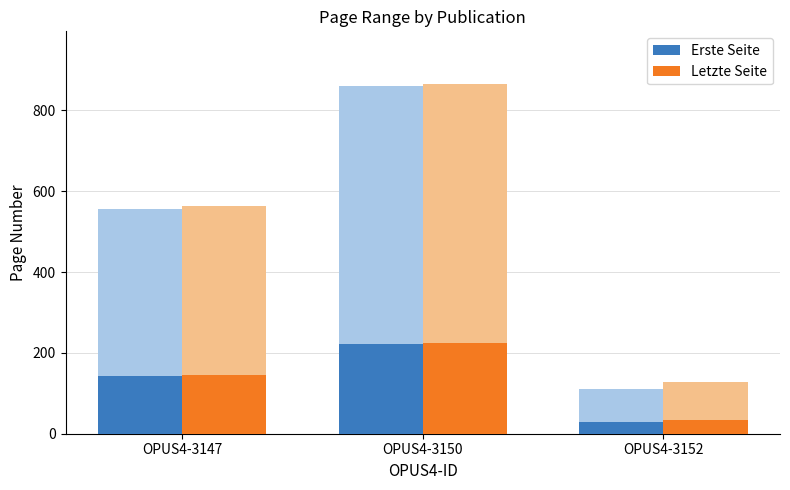

What is the sum of all Erste Seite values?

395